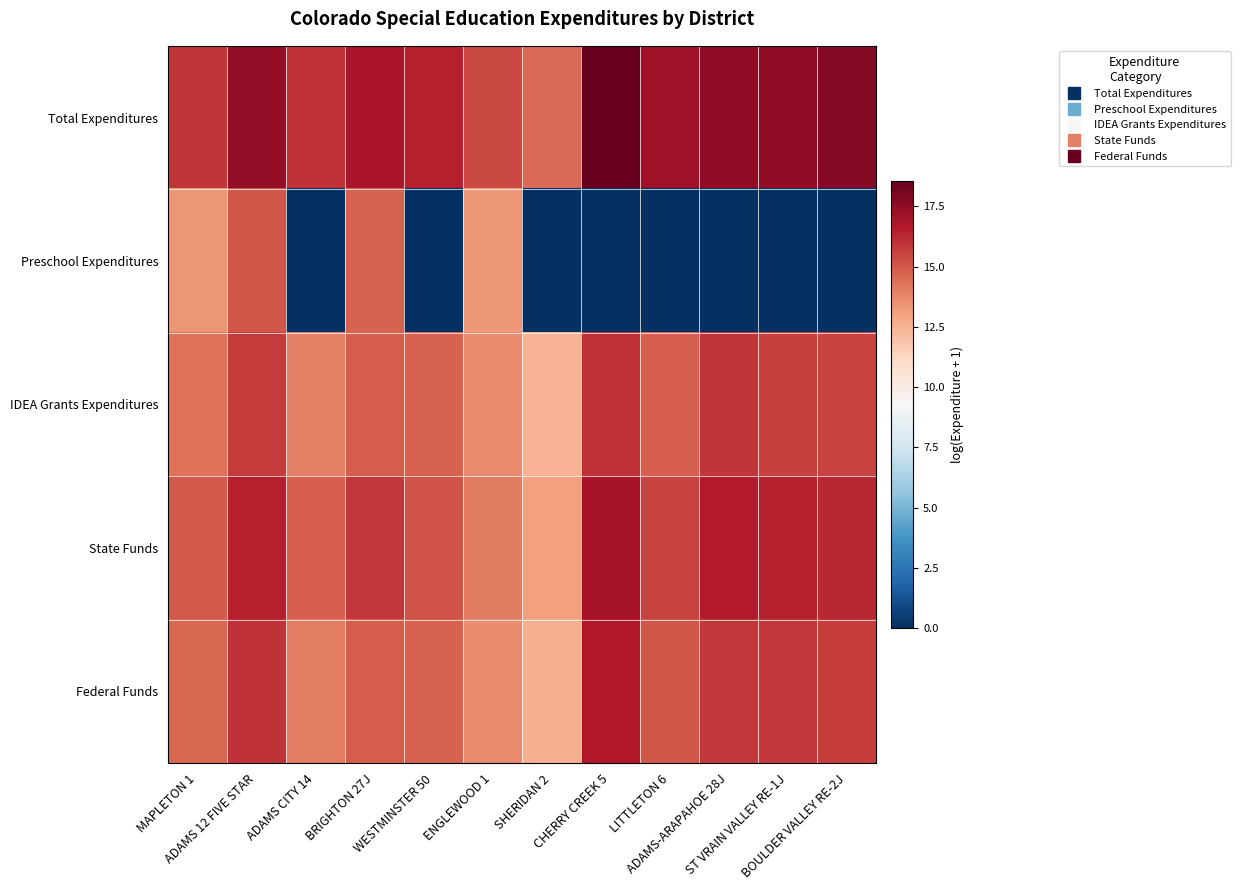

What is the difference between the highest and lowest values at LITTLETON 6?

17.1